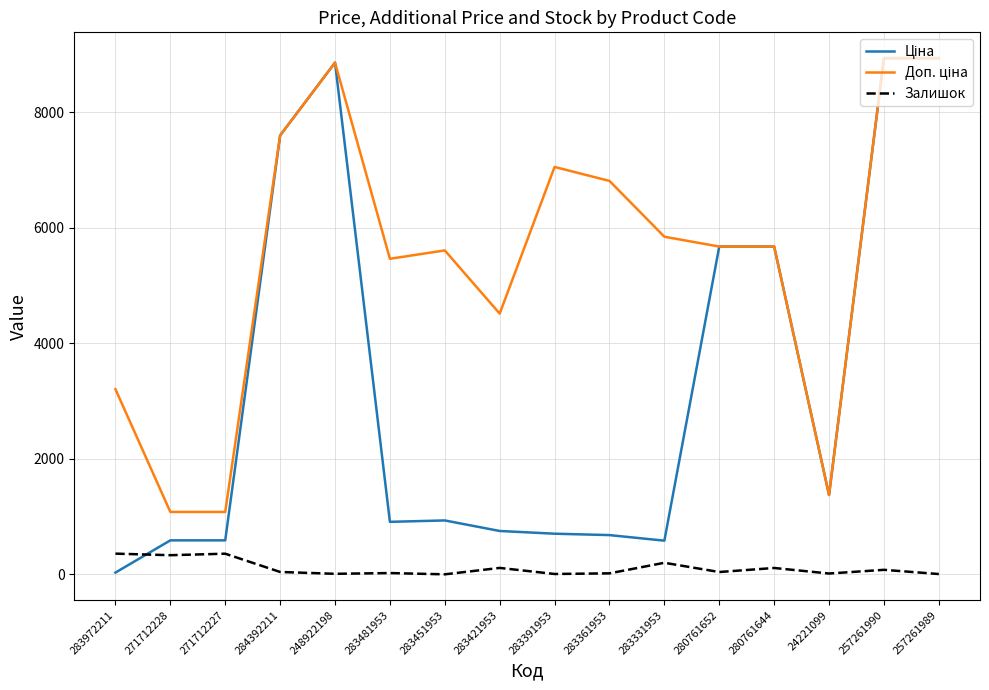

What is the total value across all series at 283331953?

6630.3